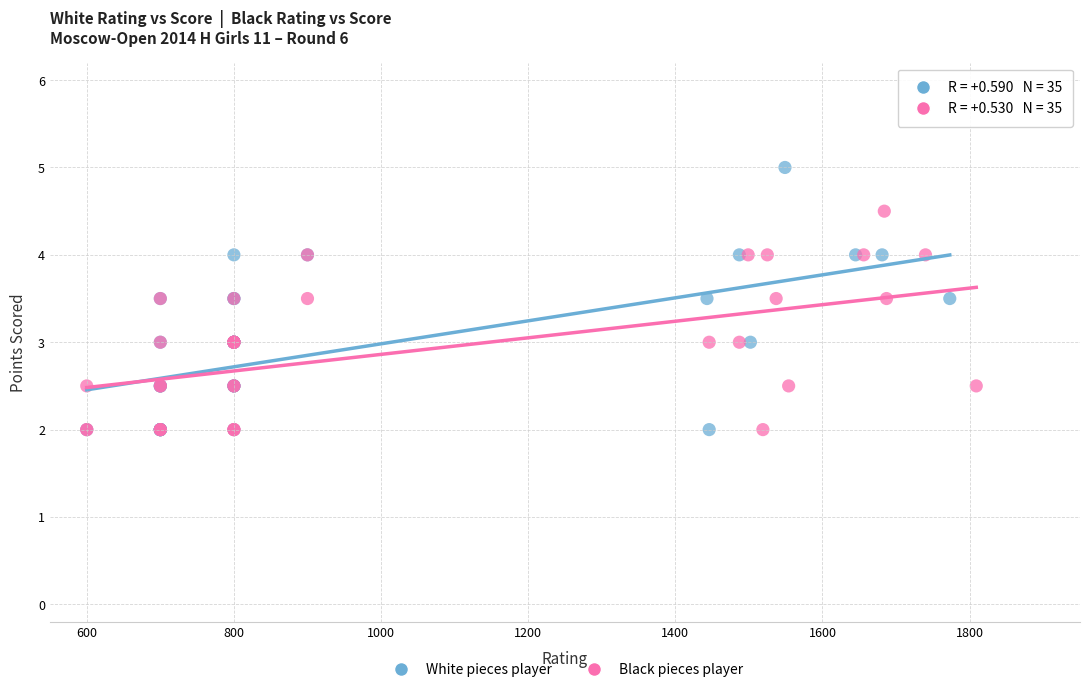

What are all the series names shown in the legend?

White pieces player, Black pieces player